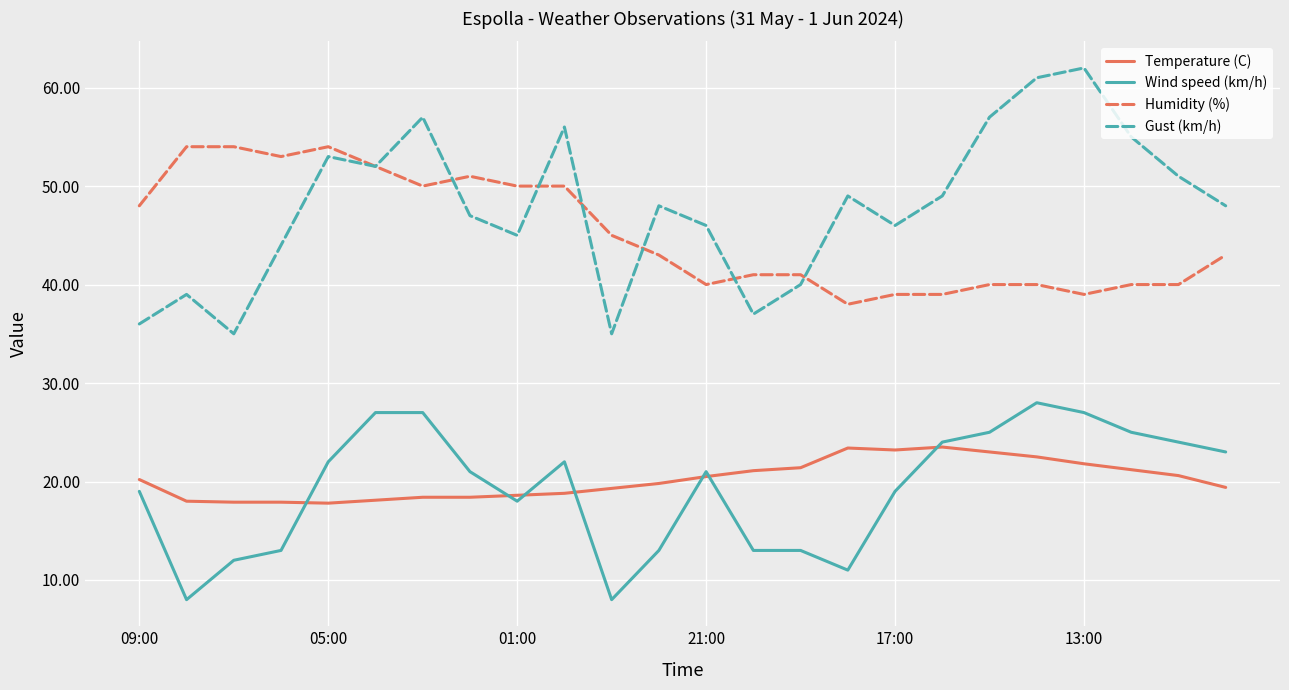

How many times do Wind speed (km/h) and Temperature (C) cross each other?

7